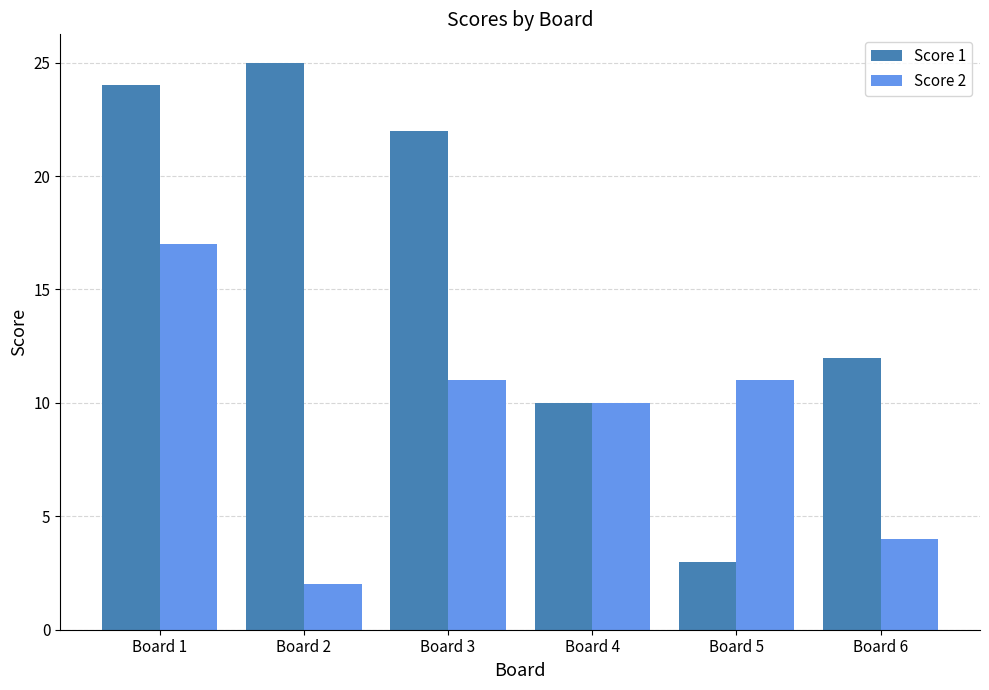

Reading left to right, transcribe all the data shown in this chart.

Score 1: Board 1=24	Board 2=25	Board 3=22	Board 4=10	Board 5=3	Board 6=12
Score 2: Board 1=17	Board 2=2	Board 3=11	Board 4=10	Board 5=11	Board 6=4